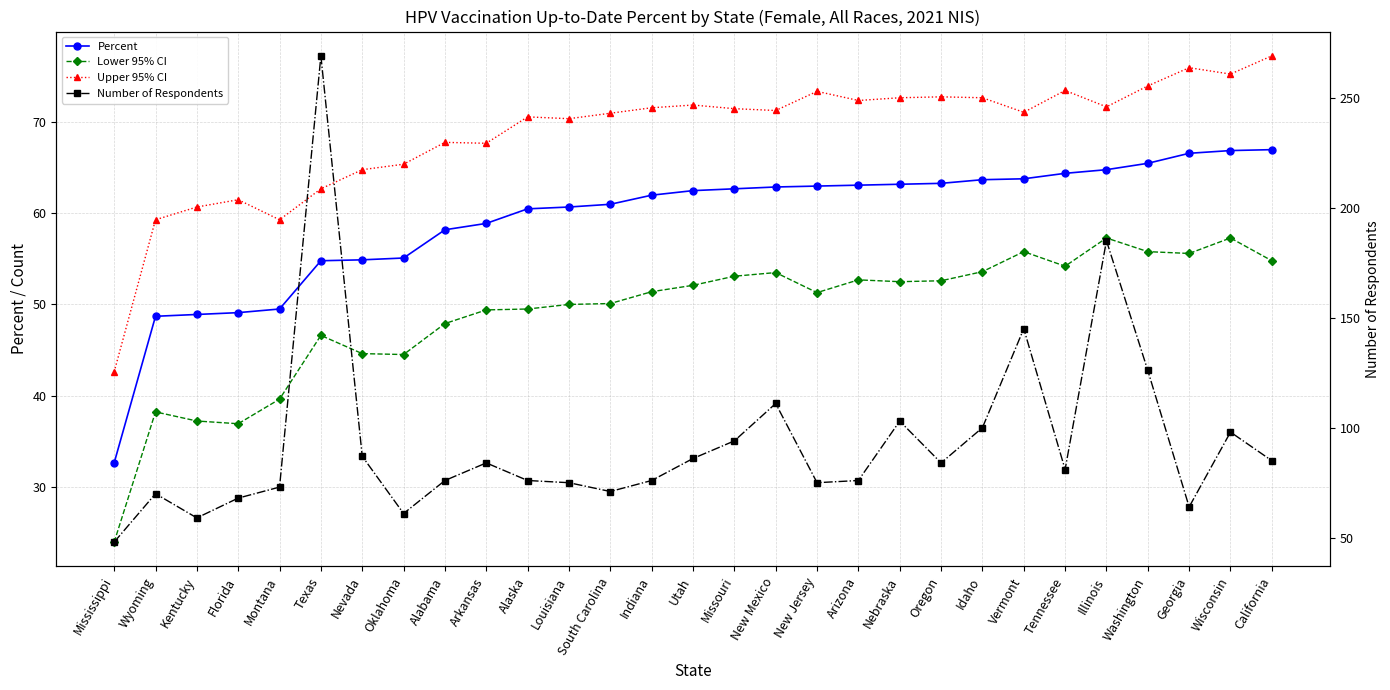

What is the difference between the highest and lowest values at Montana?

33.4